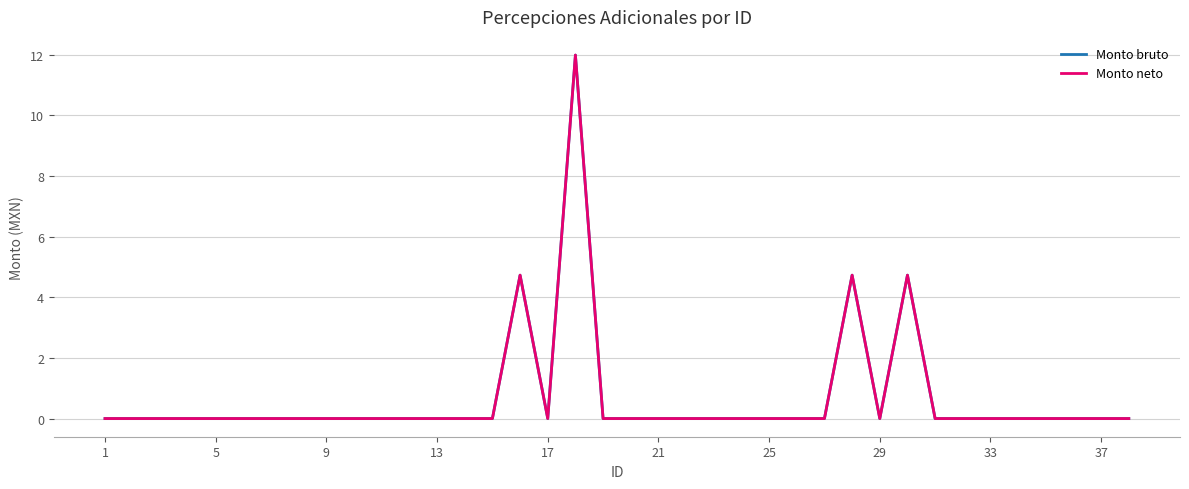

True or false: Monto neto and Monto bruto cross at least once.

False